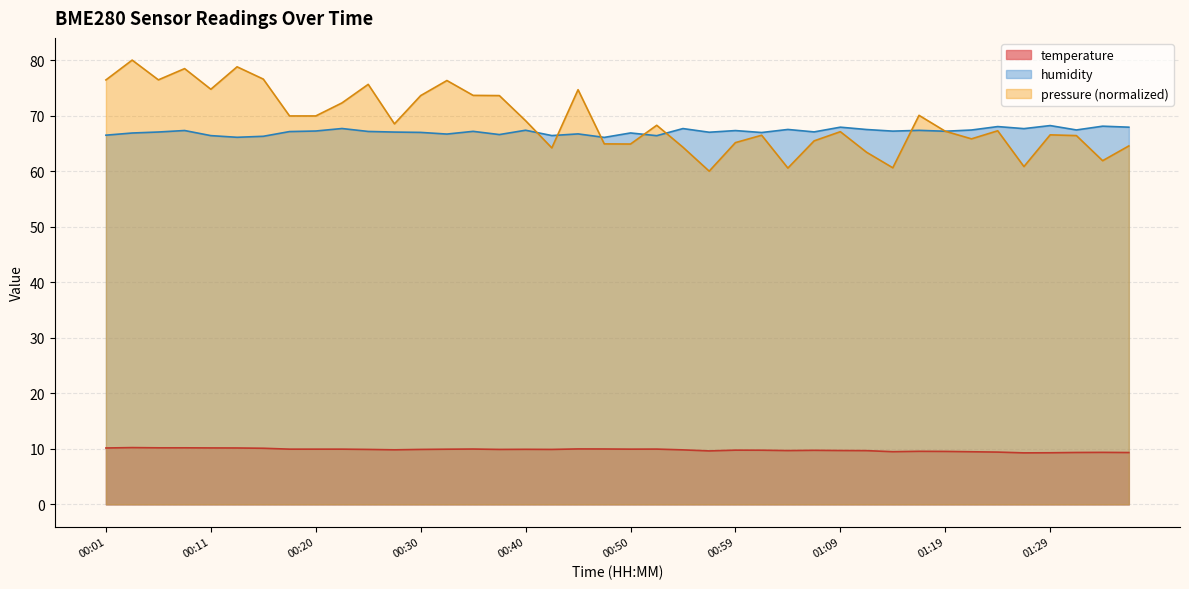

Rank the series by their maximum value, from lowest to highest.

temperature, humidity, pressure (normalized)